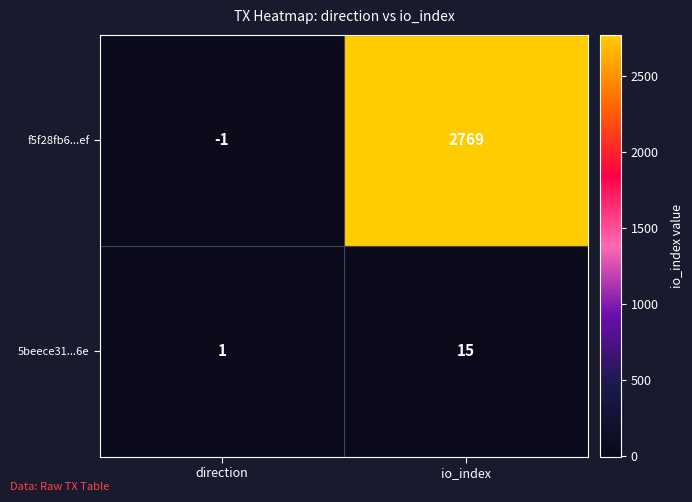

Reading left to right, what are all the values shown in this chart?

f5f28fb6...ef: direction=-1	io_index=2769
5beece31...6e: direction=1	io_index=15